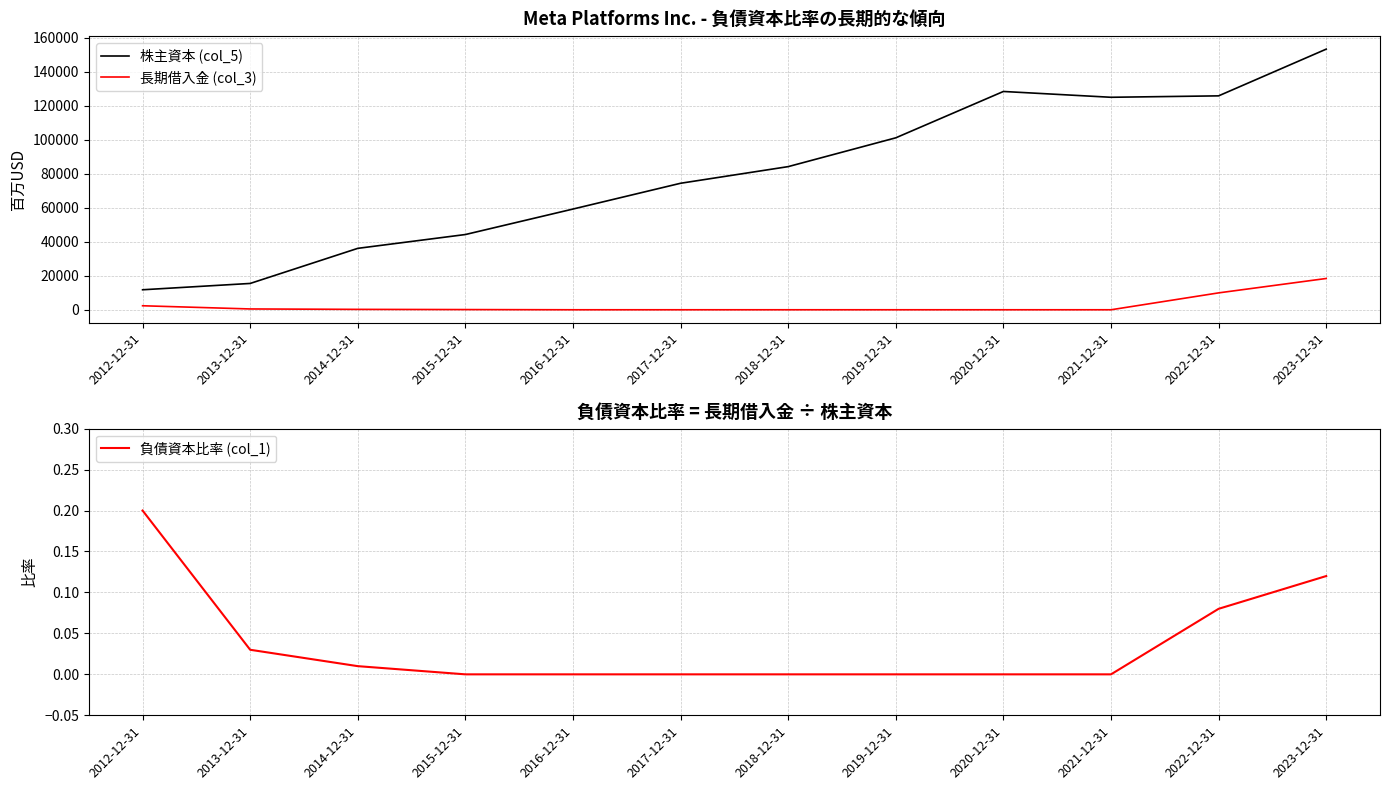

Reading left to right, transcribe all the data shown in this chart.

株主資本 (col_5): 2012-12-31=11755.0	2013-12-31=15470.0	2014-12-31=36096.0	2015-12-31=44218.0	2016-12-31=59194.0	2017-12-31=74347.0	2018-12-31=84127.0	2019-12-31=101054.0	2020-12-31=128290.0	2021-12-31=124879.0	2022-12-31=125713.0	2023-12-31=153168.0
長期借入金 (col_3): 2012-12-31=2356.0	2013-12-31=476.0	2014-12-31=233.0	2015-12-31=114.0	2016-12-31=0.0	2017-12-31=0.0	2018-12-31=0.0	2019-12-31=0.0	2020-12-31=0.0	2021-12-31=0.0	2022-12-31=9923.0	2023-12-31=18385.0
負債資本比率 (col_1): 2012-12-31=0.2	2013-12-31=0.0	2014-12-31=0.0	2015-12-31=0.0	2016-12-31=0.0	2017-12-31=0.0	2018-12-31=0.0	2019-12-31=0.0	2020-12-31=0.0	2021-12-31=0.0	2022-12-31=0.1	2023-12-31=0.1